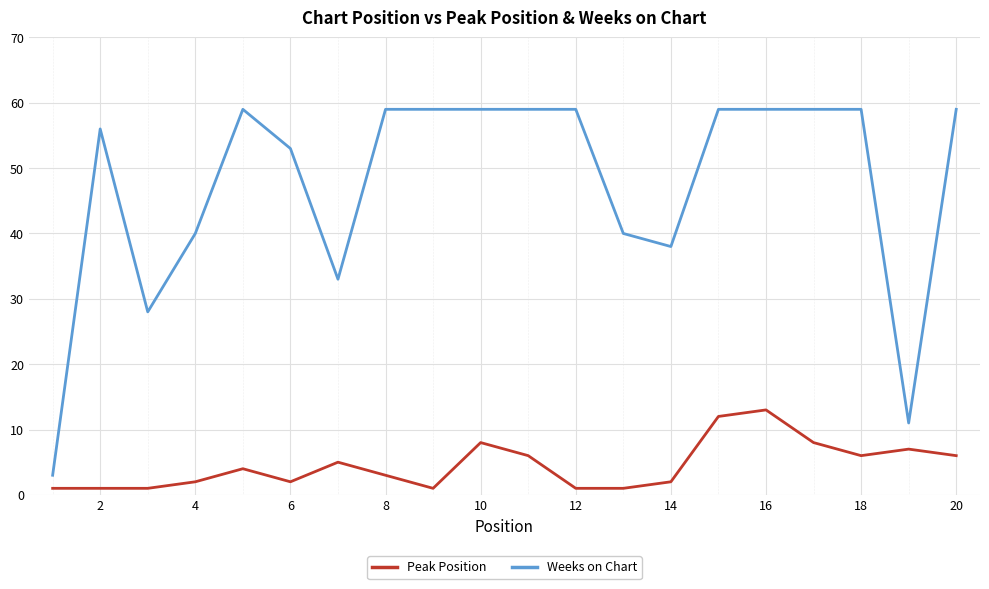

How many values in the Peak Position series are below 4?

10